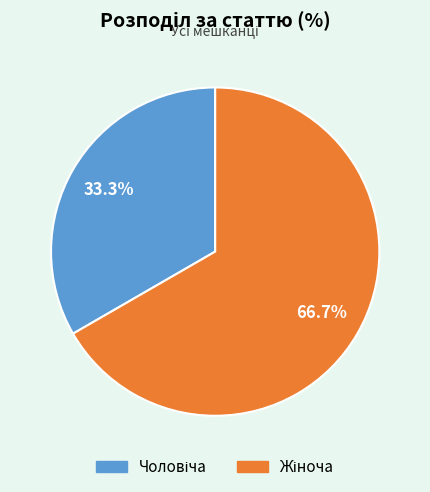

Is there a majority slice in this chart?

Yes